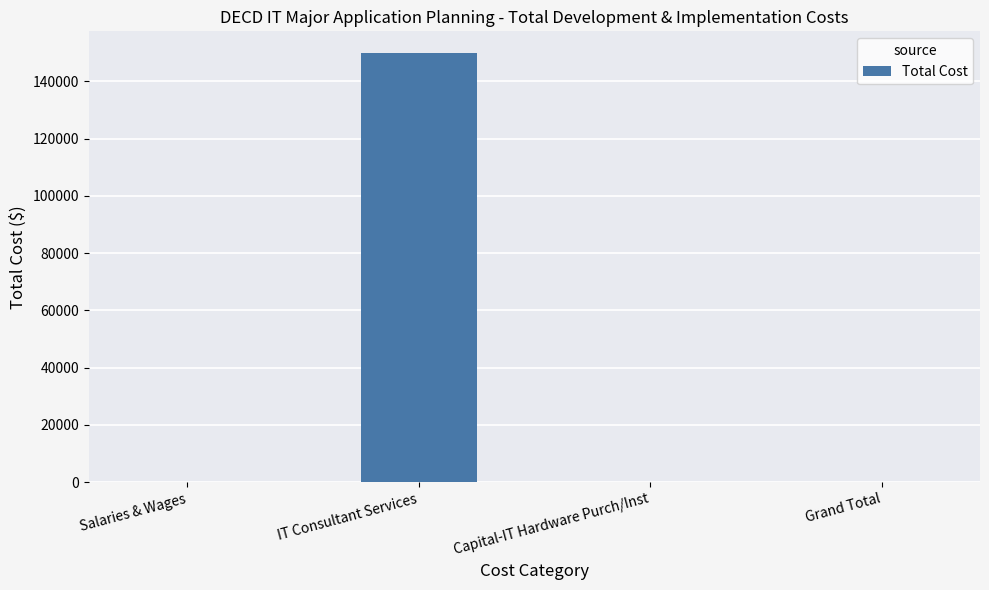

Reading left to right, what are all the values shown in this chart?

Salaries & Wages=0	IT Consultant Services=150000	Capital-IT Hardware Purch/Inst=0	Grand Total=0